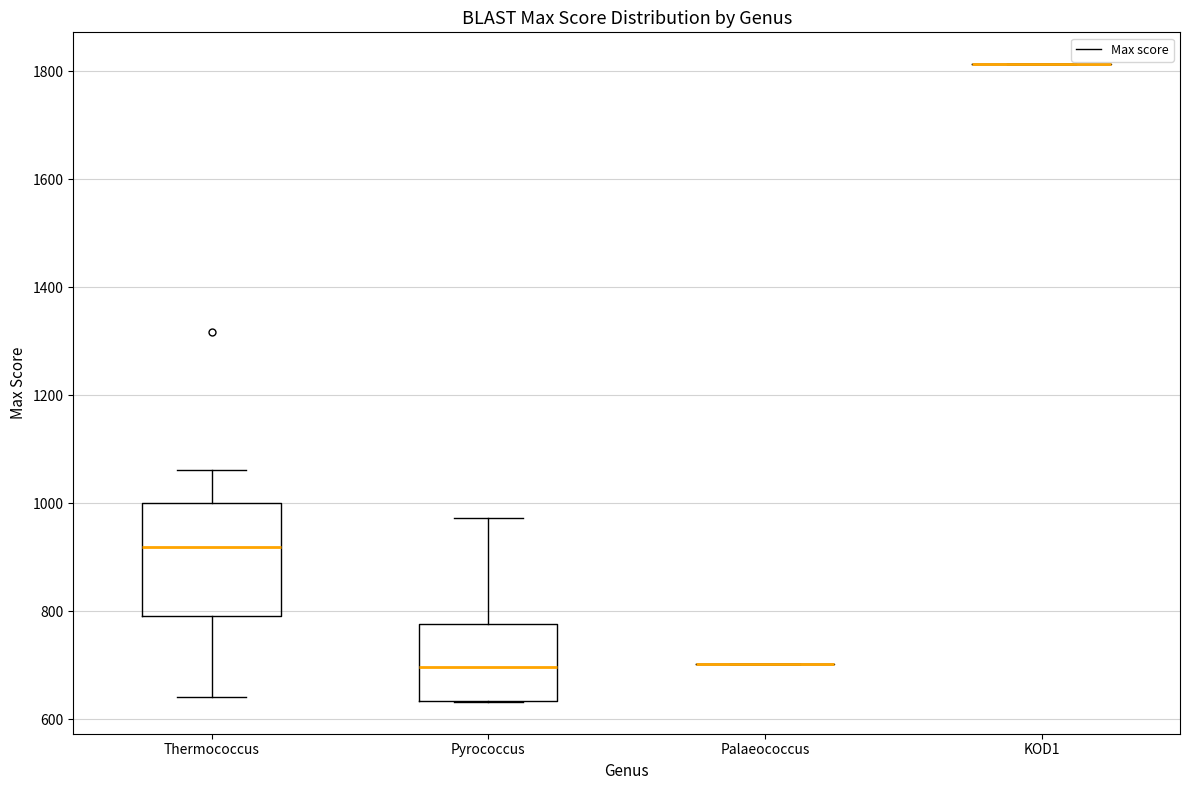

Reading left to right, transcribe this box plot: for each box, give where its median line is, the range the box spans, and where its two whiskers end, as read against the y-axis. The values are not printed on the chart, so give them approximately, as read against the axis.

Thermococcus: median 920, box 800 to 1000, whiskers 640 to 1060
Pyrococcus: median 700, box 640 to 780, whiskers 640 to 980
Palaeococcus: box collapsed to a line at 700, whiskers 700 to 700
KOD1: box collapsed to a line at 1820, whiskers 1820 to 1820